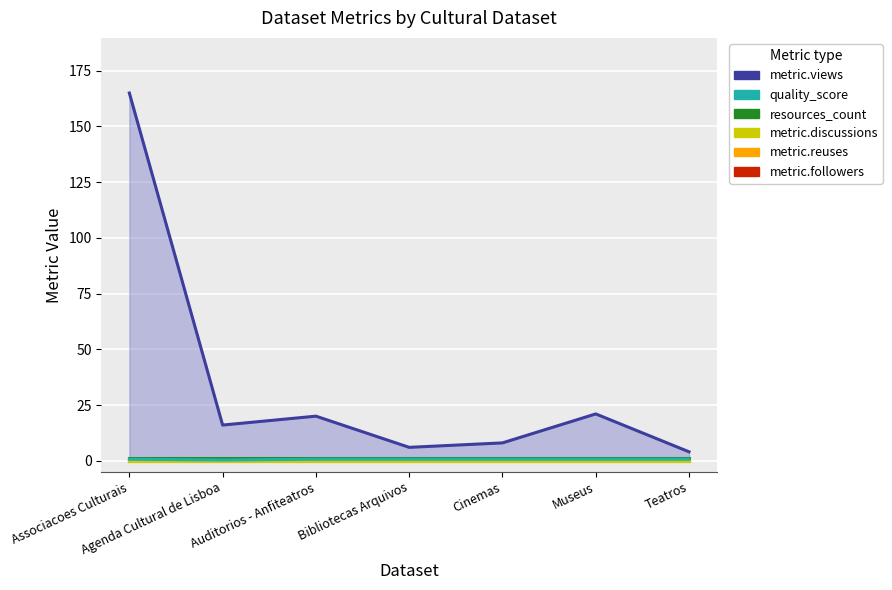

What is the maximum value for metric.views?

165.0